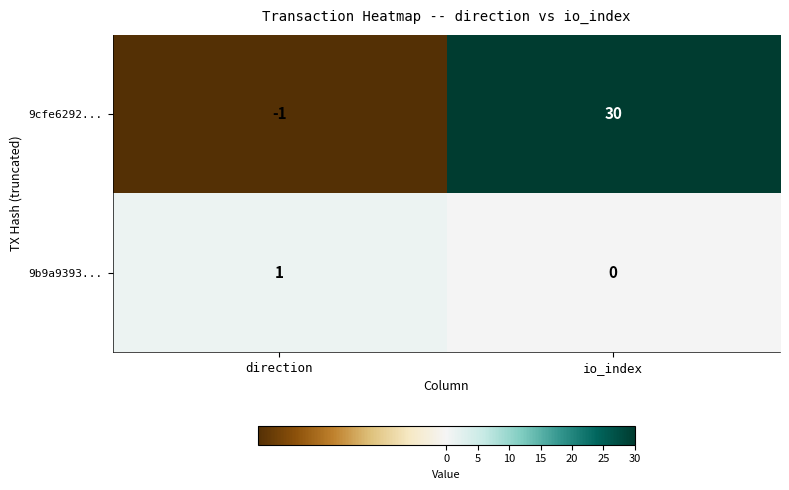

Which series has the widest spread of values?

9cfe6292...